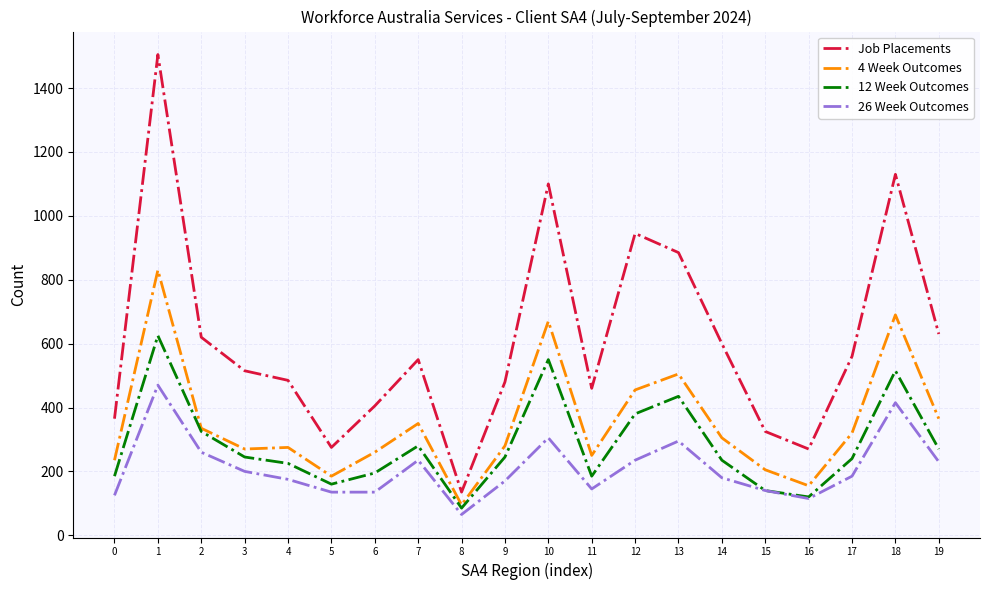

How many values in the 26 Week Outcomes series are below 185?

10